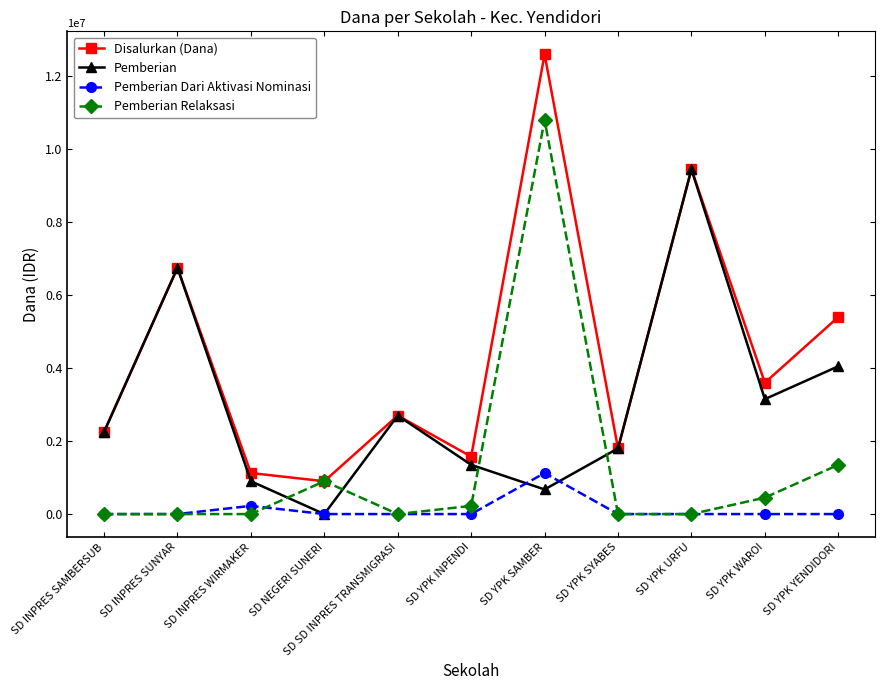

Which label corresponds to the largest value in the chart?

SD YPK SAMBER